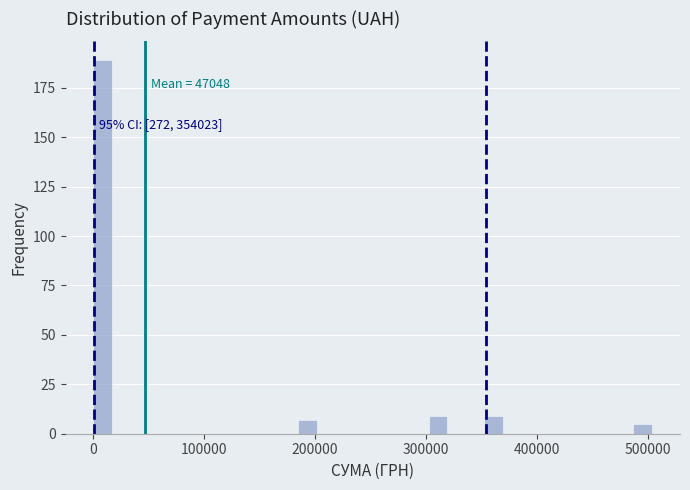

Read against the x-axis, roughly where is the centre of the tallest bar?

10000